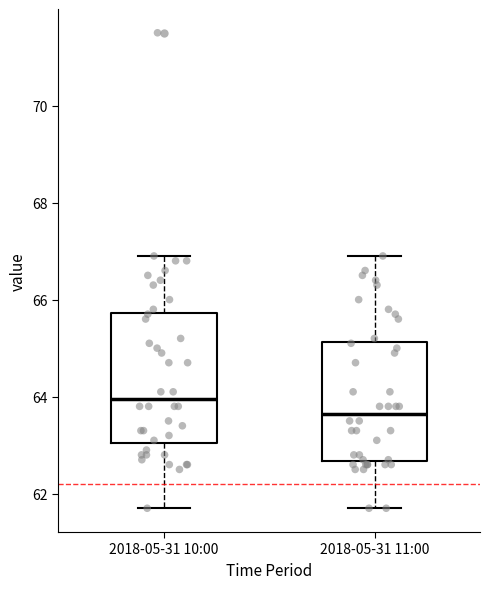

Which box is the tallest, from its lower edge to its upper edge?

2018-05-31 10:00